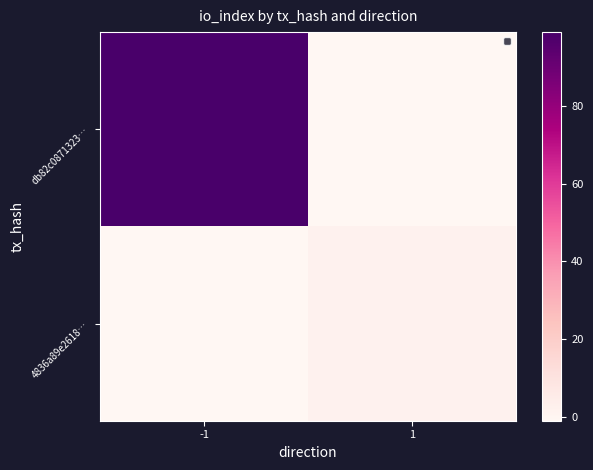

Reading right to left, list all the values displayed in this chart.

db82c0871323…: 1=-1	-1=99
4836a89e2618…: 1=2	-1=-1